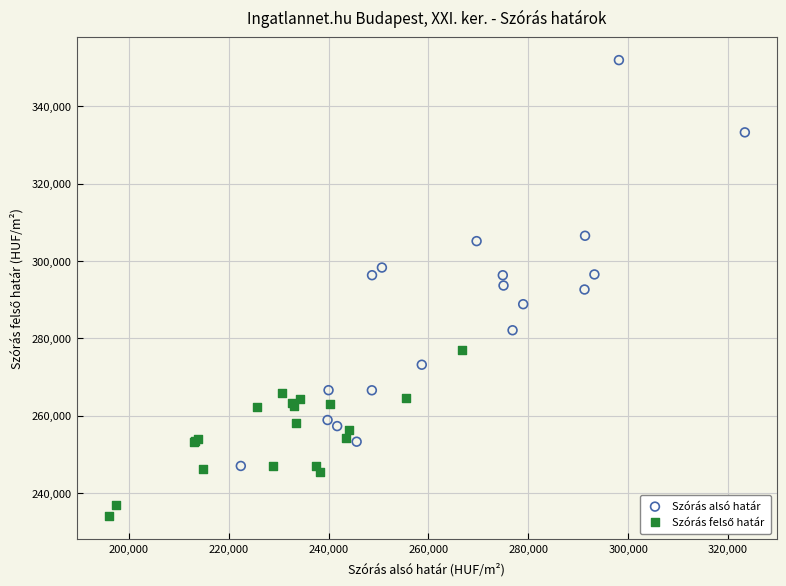

Which series has the largest Y range (max minus min)?

Szórás alsó határ